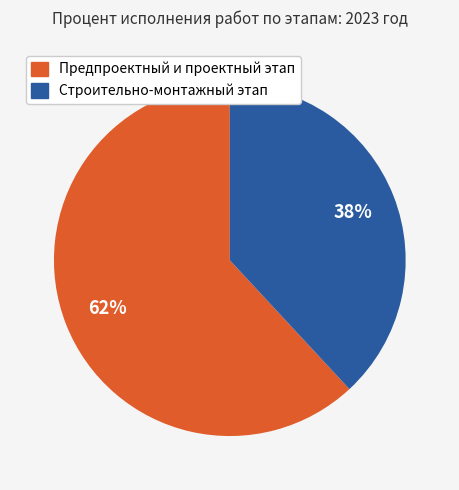

What percentage is the Предпроектный и проектный этап slice, to the nearest percent?

62%